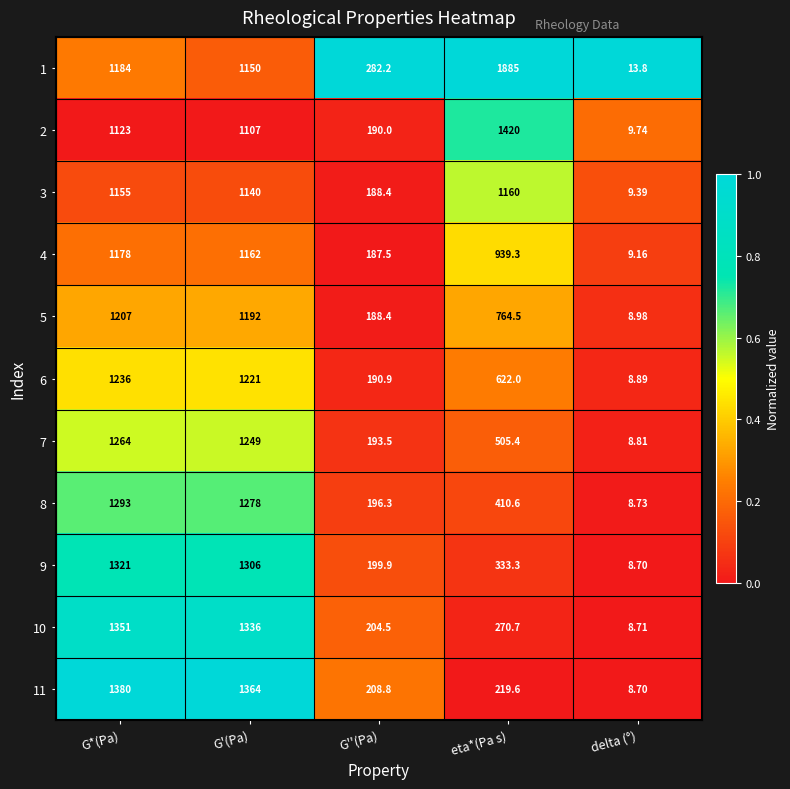

Rank the categories by 10 value from highest to lowest.

G*(Pa), G'(Pa), eta*(Pa s), G''(Pa), delta (°)